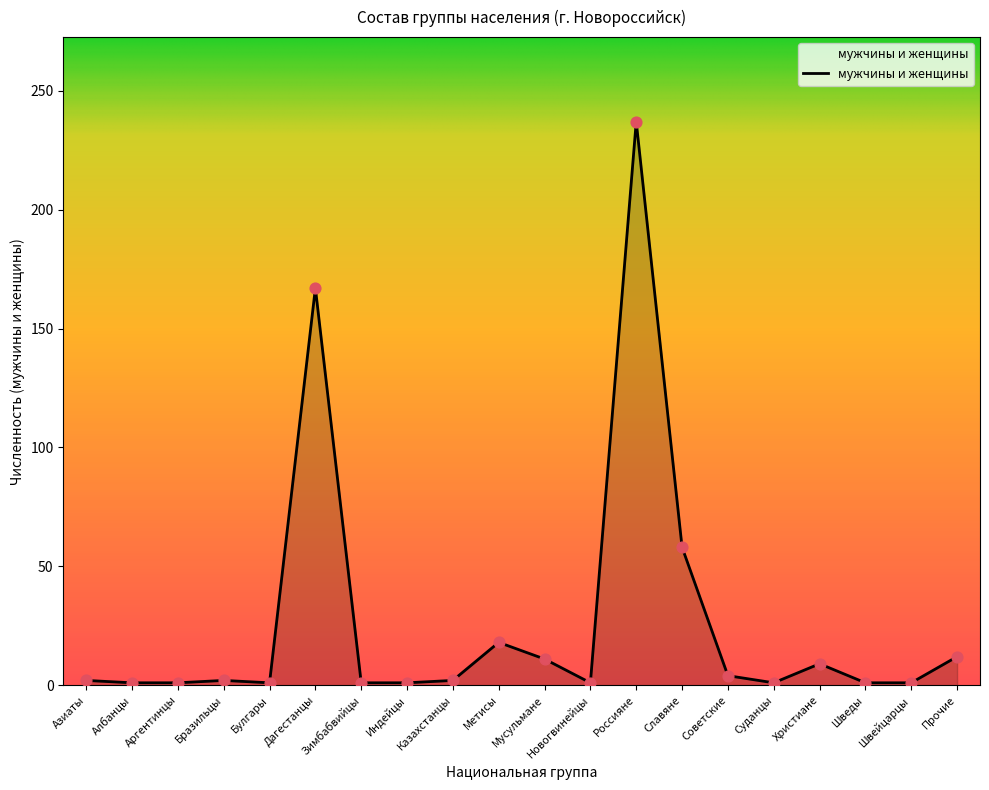

Approximately how many times larger is the value at Аргентинцы compared to Булгары?

1.0